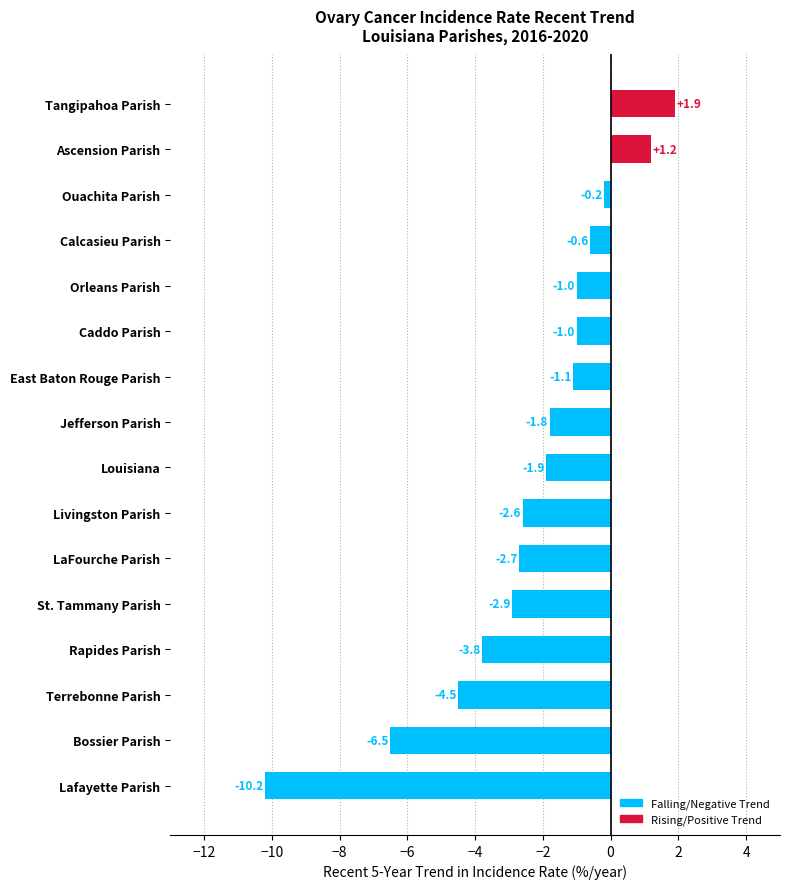

Is it true that the value at St. Tammany Parish is -1.0?

False